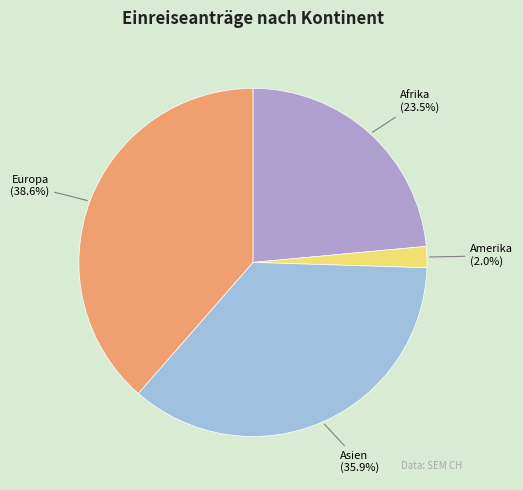

Which has a higher value, Amerika or Afrika?

Afrika